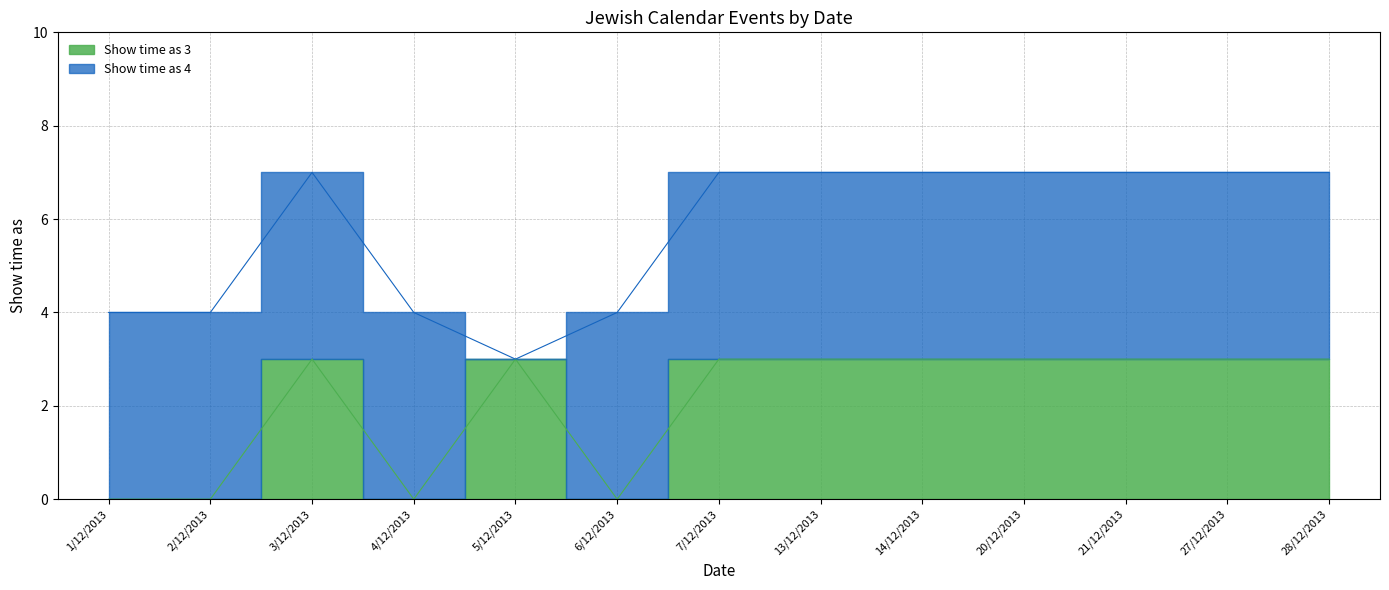

What position from the right is 21/12/2013?

3